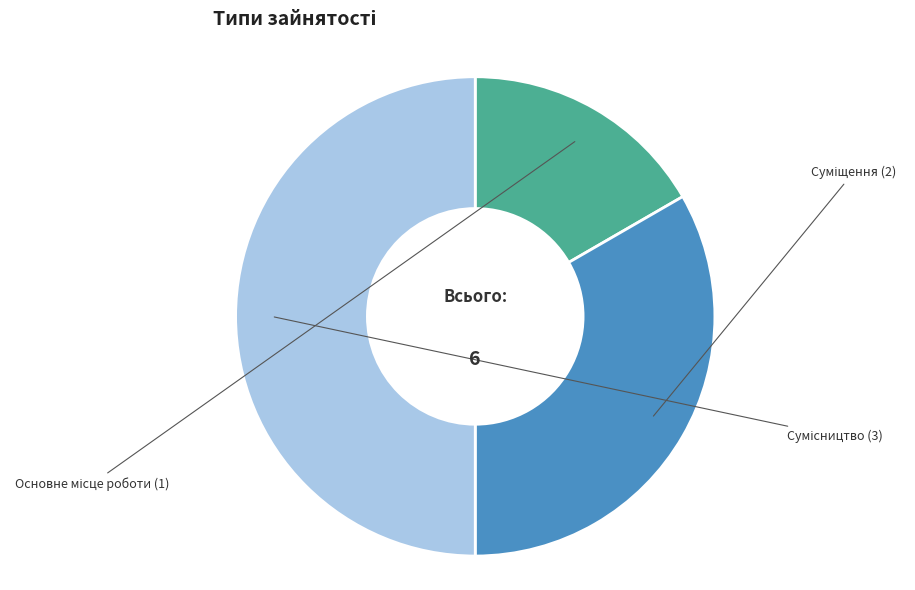

Approximately how many times larger is the value at Основне місце роботи compared to Суміщення?

0.5